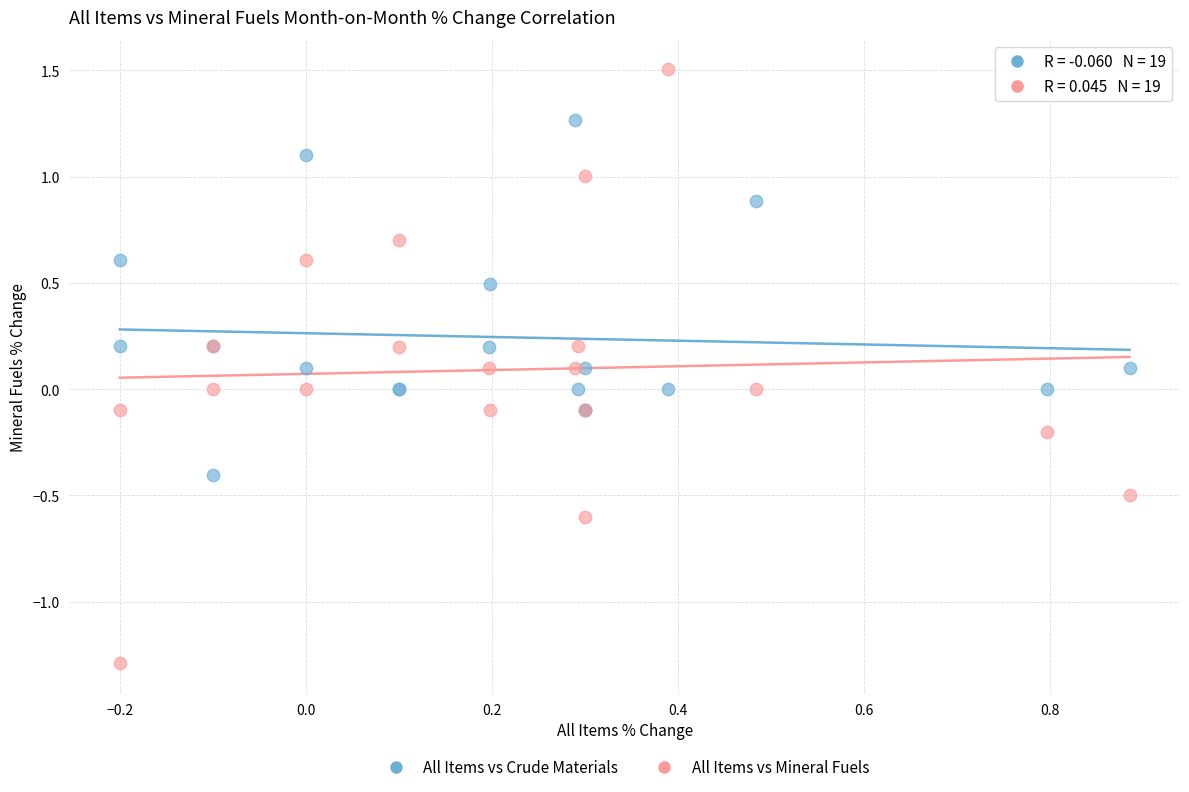

Which series contains the lowest Y value?

All Items vs Mineral Fuels